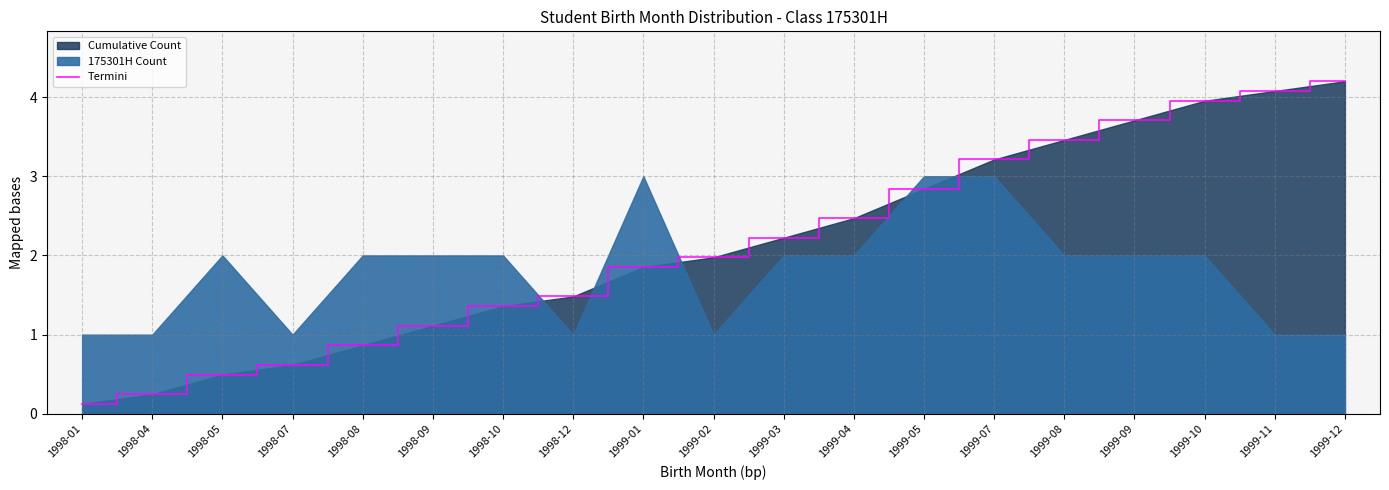

What is the smallest value displayed?

0.1